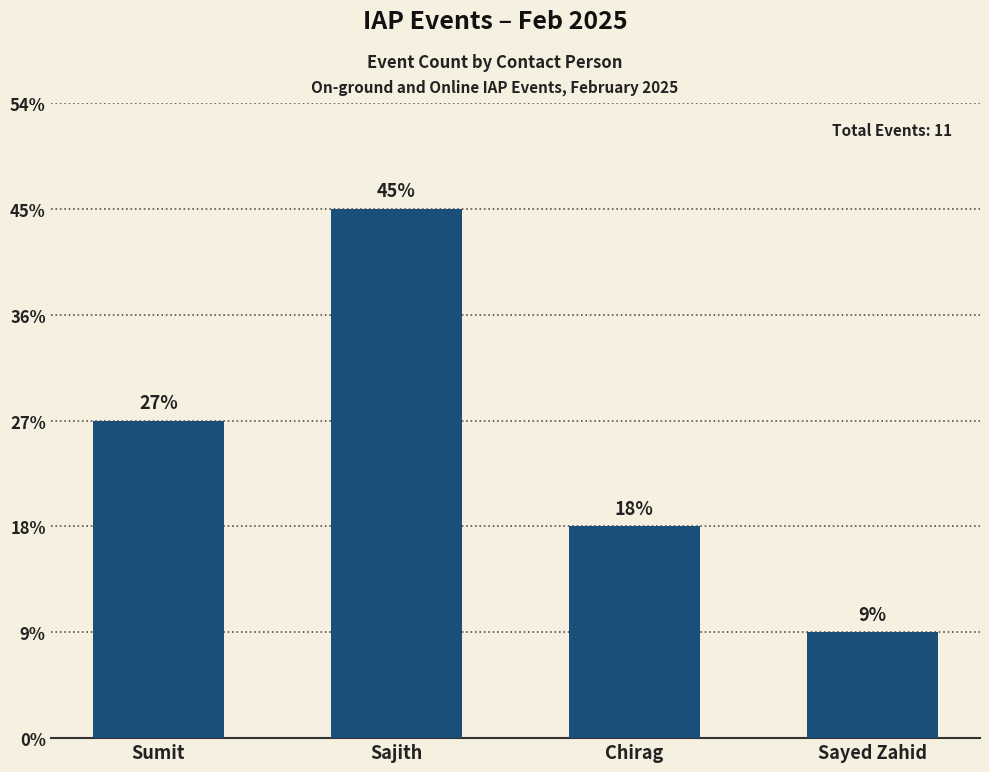

How many data points are above 3?

1